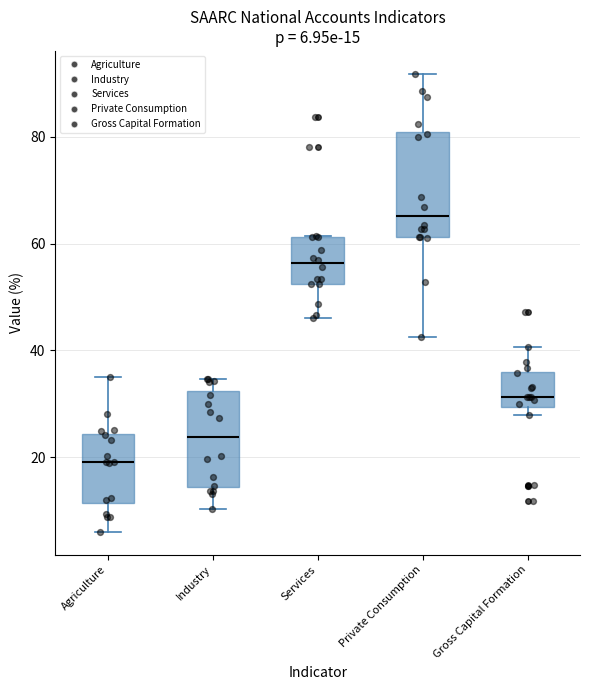

Which box's median line is the highest?

Private Consumption